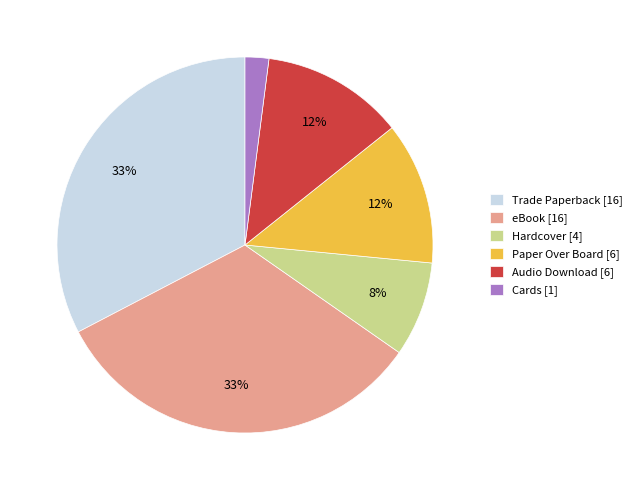

Is it true that eBook is 33% of the pie?

True